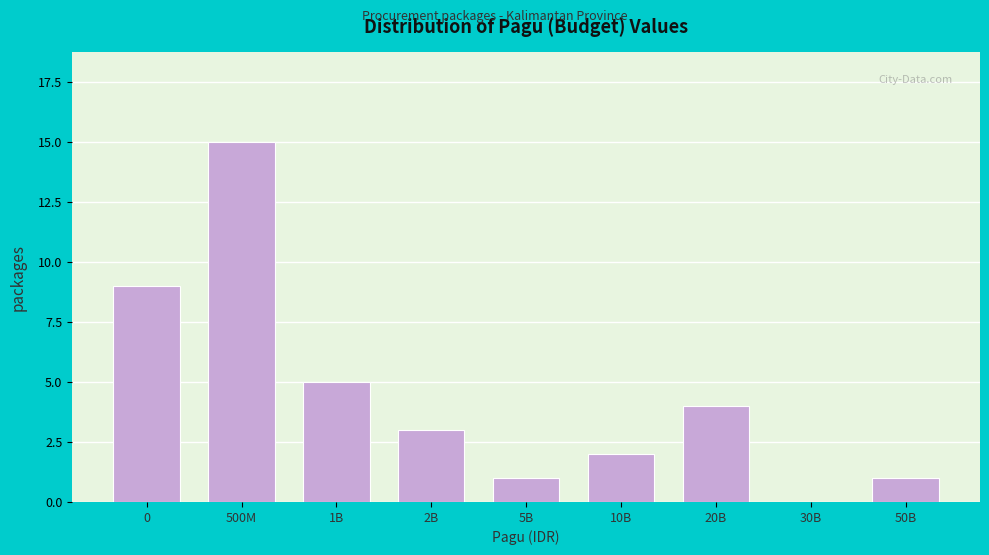

Reading left to right, extract all data points from this chart.

0=9	500M=15	1B=5	2B=3	5B=1	10B=2	20B=4	30B=0	50B=1